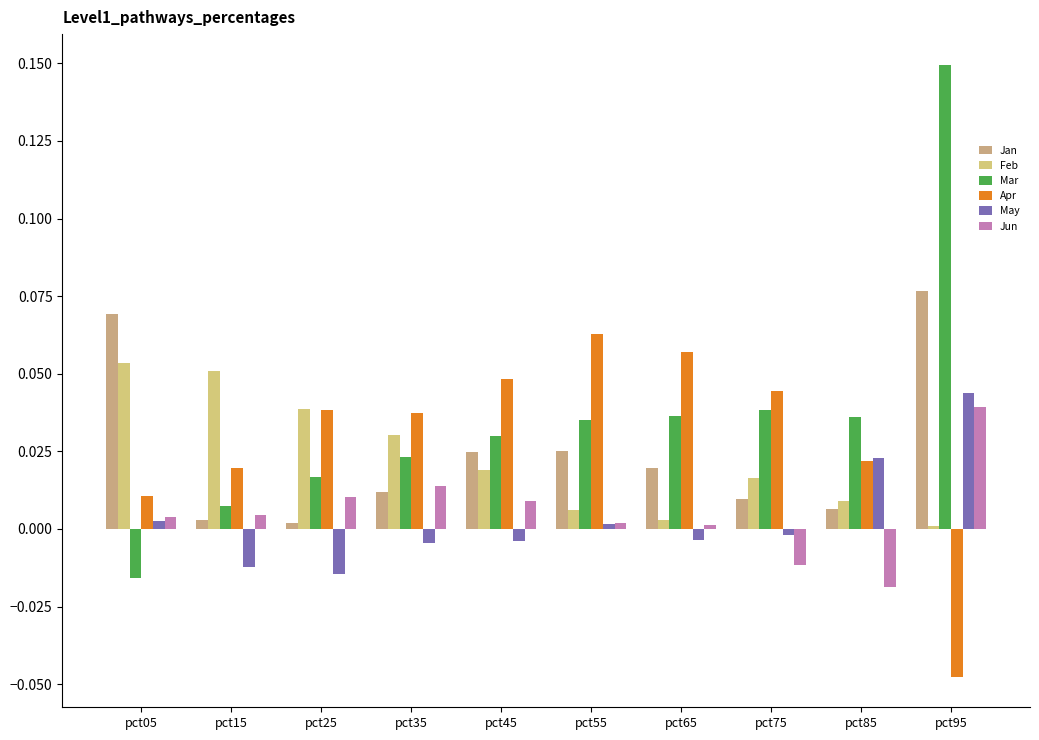

How many bars are there in each group?

6